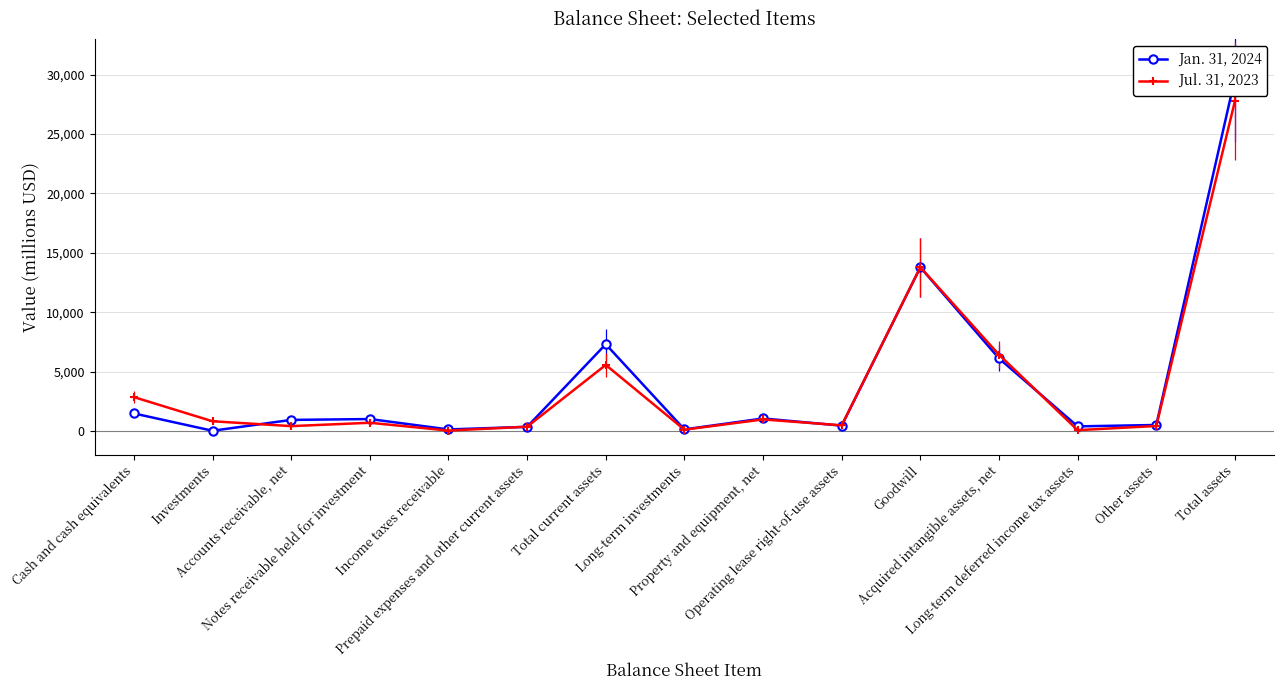

What is the sum of the Jan. 31, 2024 values at Investments and Acquired intangible assets, net?

6119